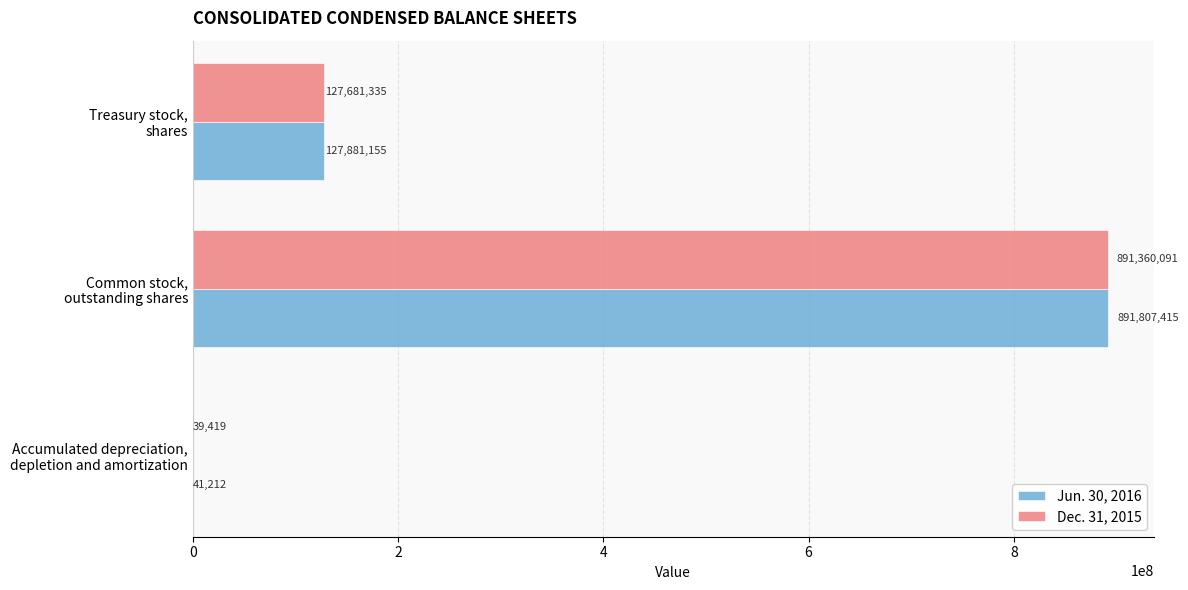

At which category does the chart reach its peak across all series?

Common stock,
outstanding shares